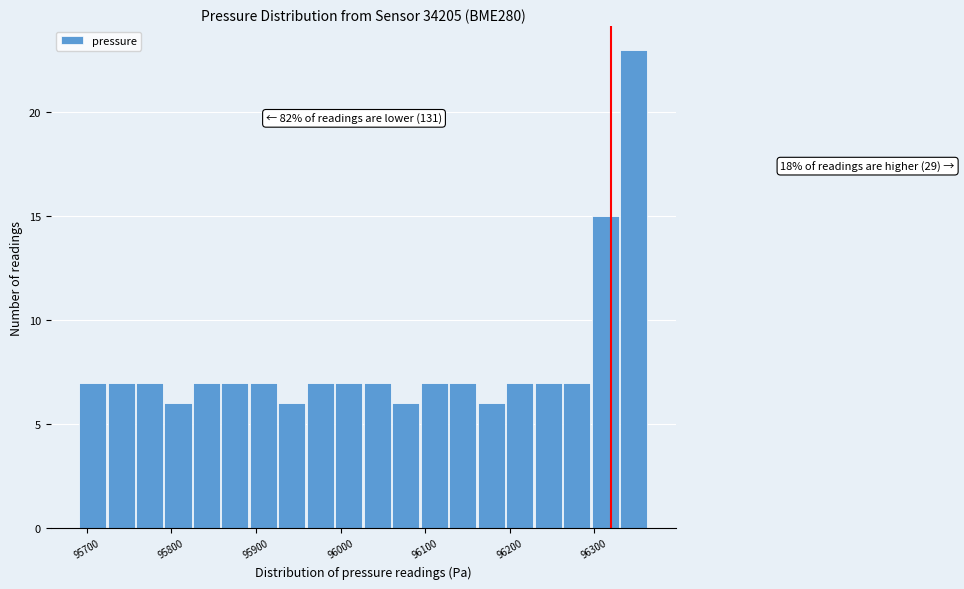

Around what value on the x-axis is the tallest bar? Give the approximate position of its centre, as read against the axis.

96350